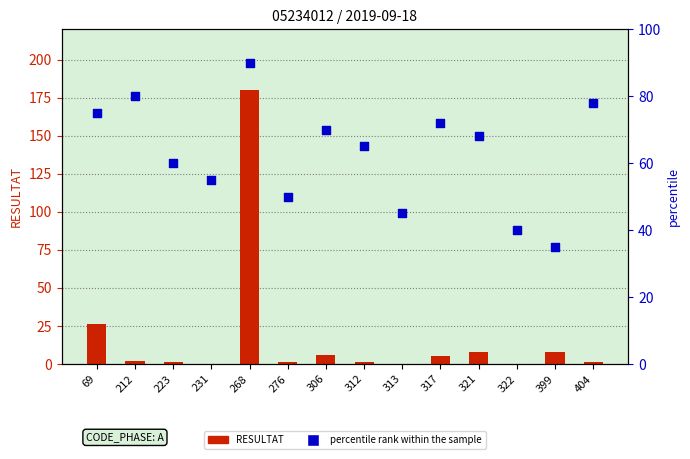

What are all the series names shown in the legend?

RESULTAT, percentile rank